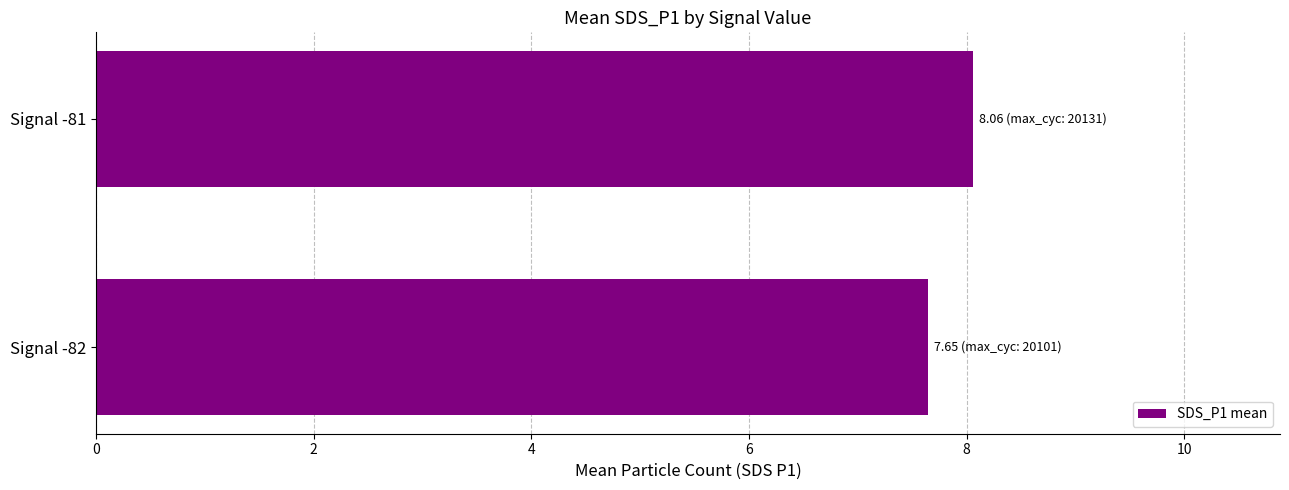

Reading top to bottom, transcribe all the data shown in this chart.

8.1	7.7